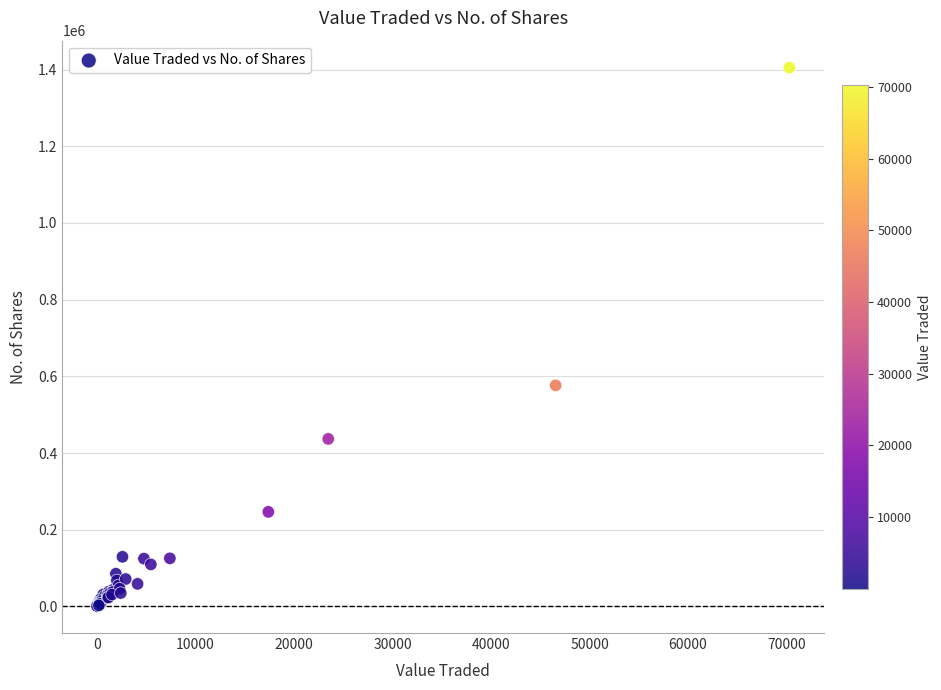

What Y value in the scatter plot is closest to 703013?

576389